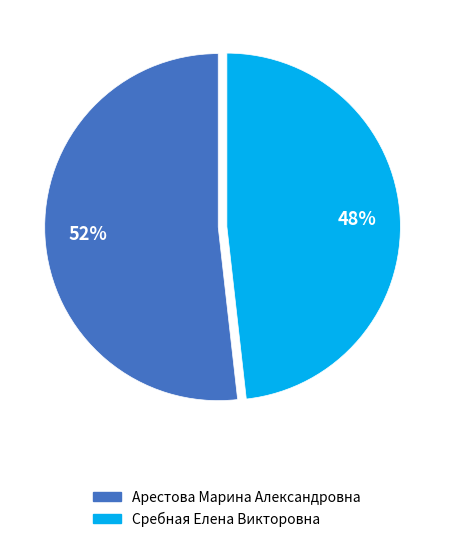

To the nearest percent, what percentage of the pie is Сребная Елена Викторовна?

48%